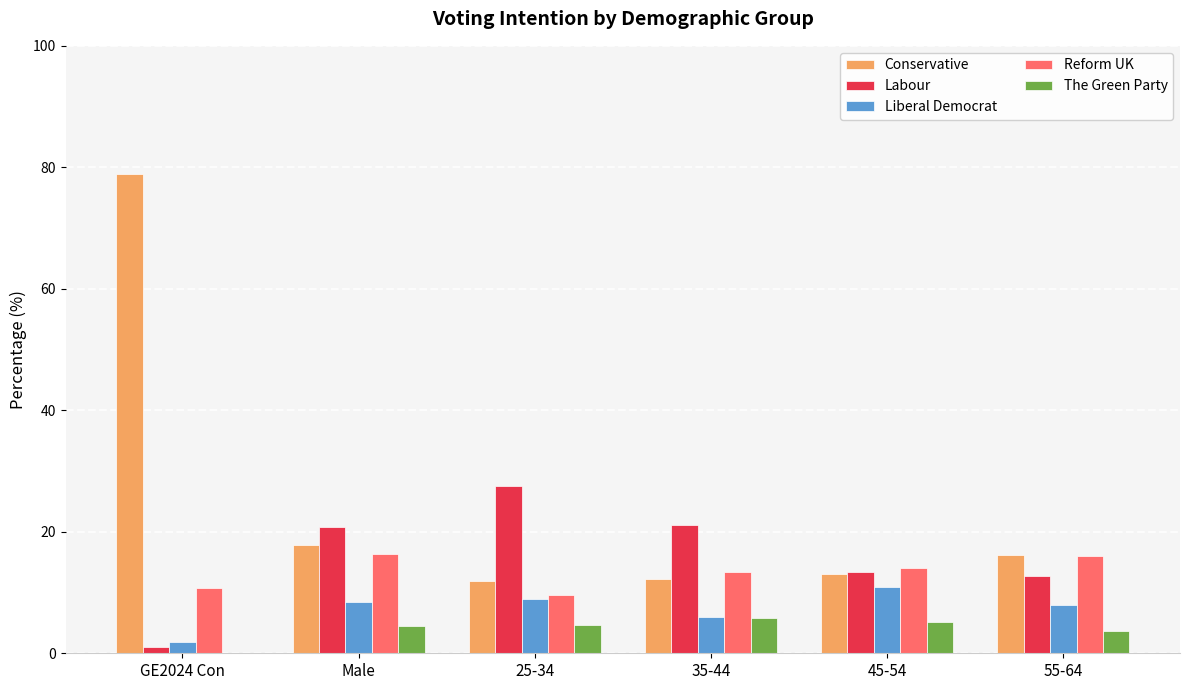

True or false: Conservative has a value of 19.8 at 45-54.

False